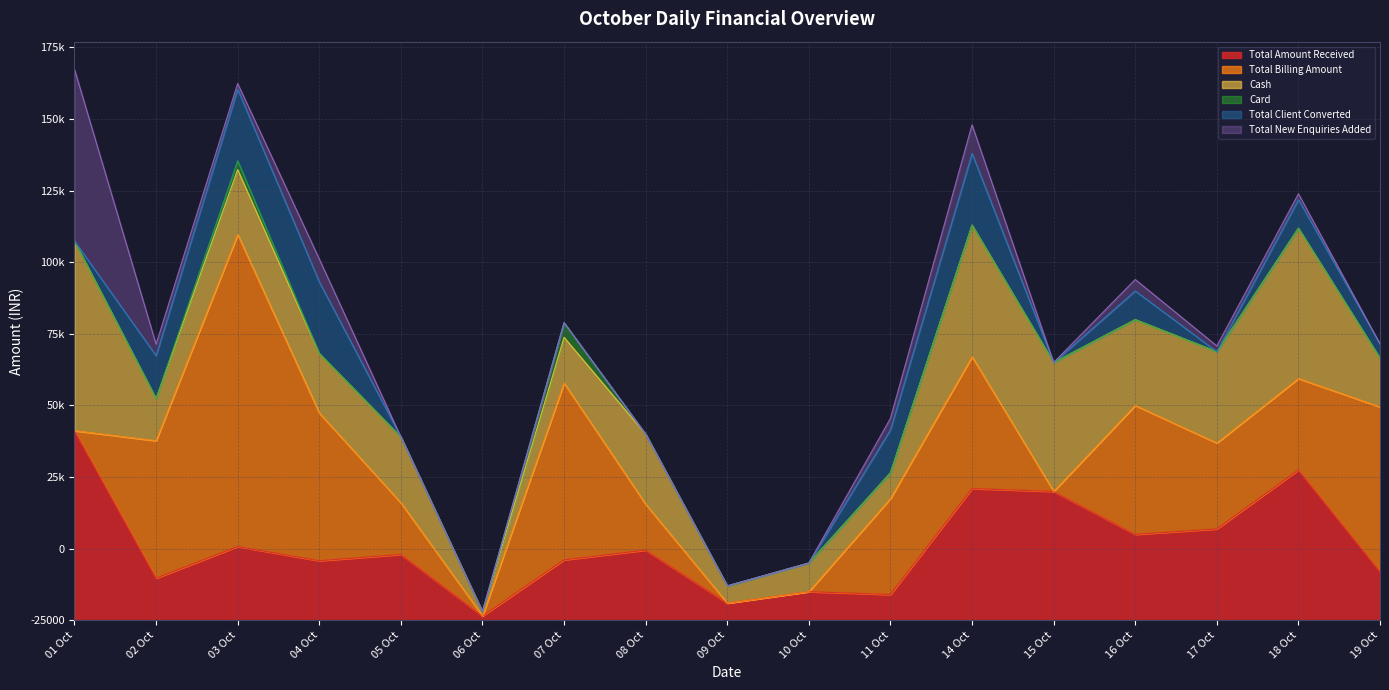

How many values in the Card series exceed 0?

2